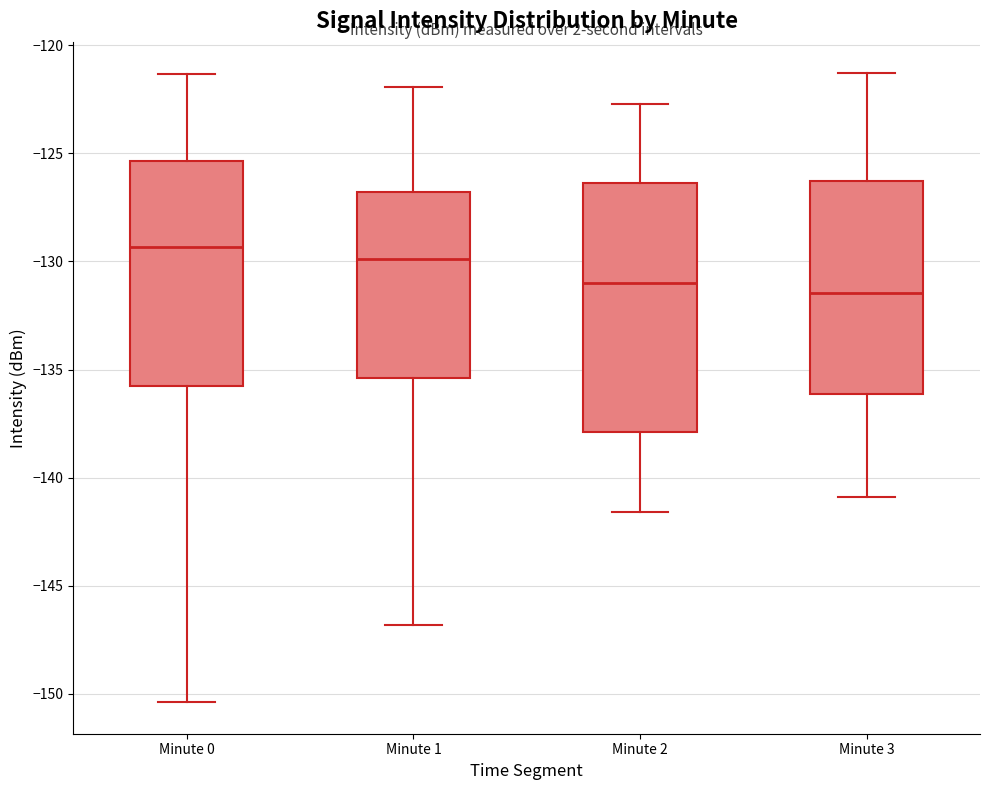

Where does the median line of the box for Minute 3 sit on the y-axis? The values are not printed on the chart, so give them approximately, as read against the axis.

-131.5